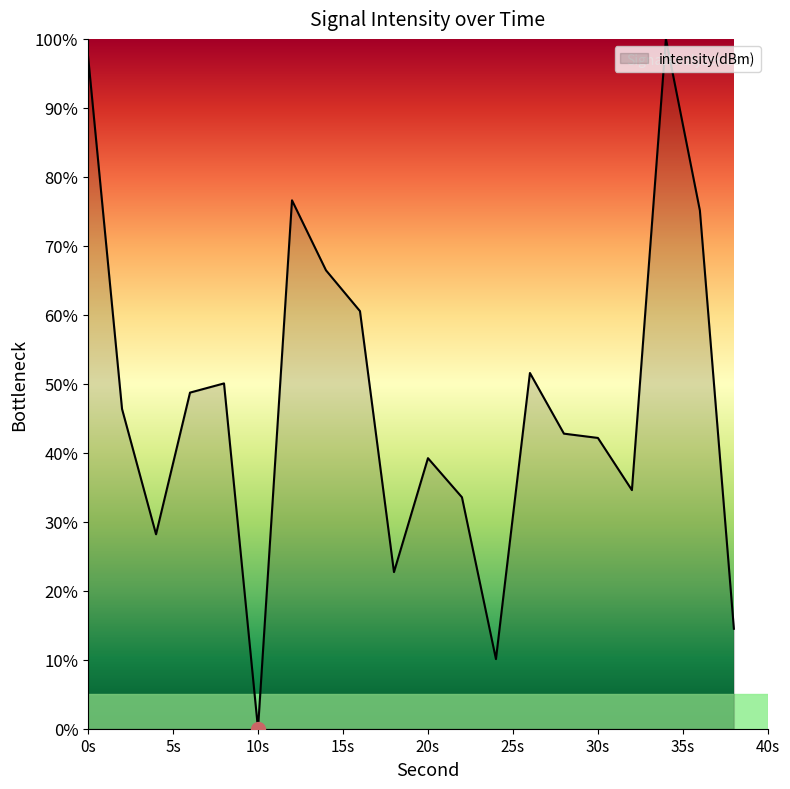

What is the difference between the maximum and minimum values?

100.0